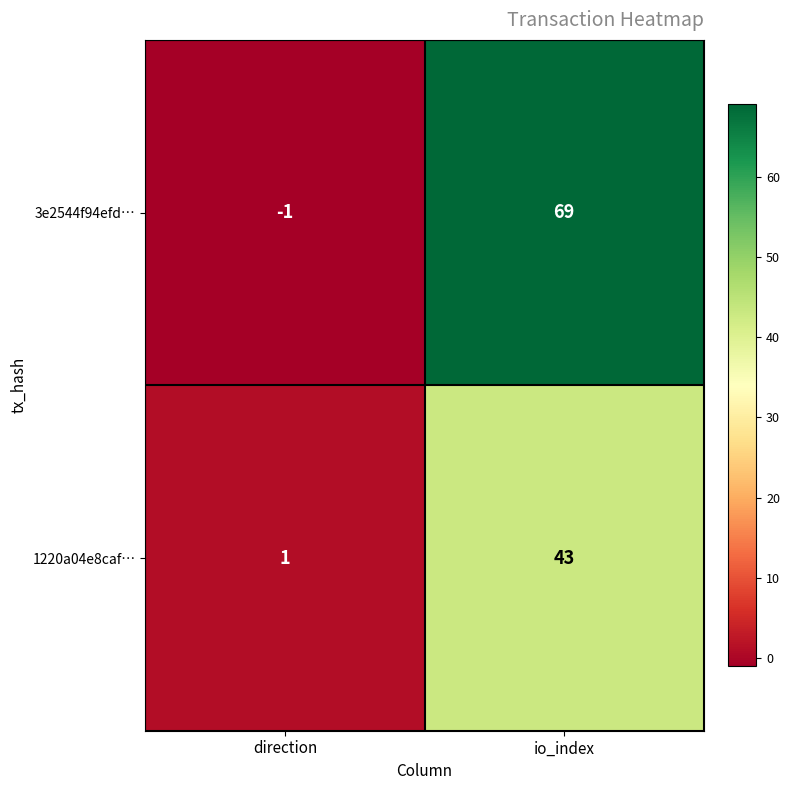

Reading left to right, extract all data points from this chart.

3e2544f94efd…: direction=-1	io_index=69
1220a04e8caf…: direction=1	io_index=43